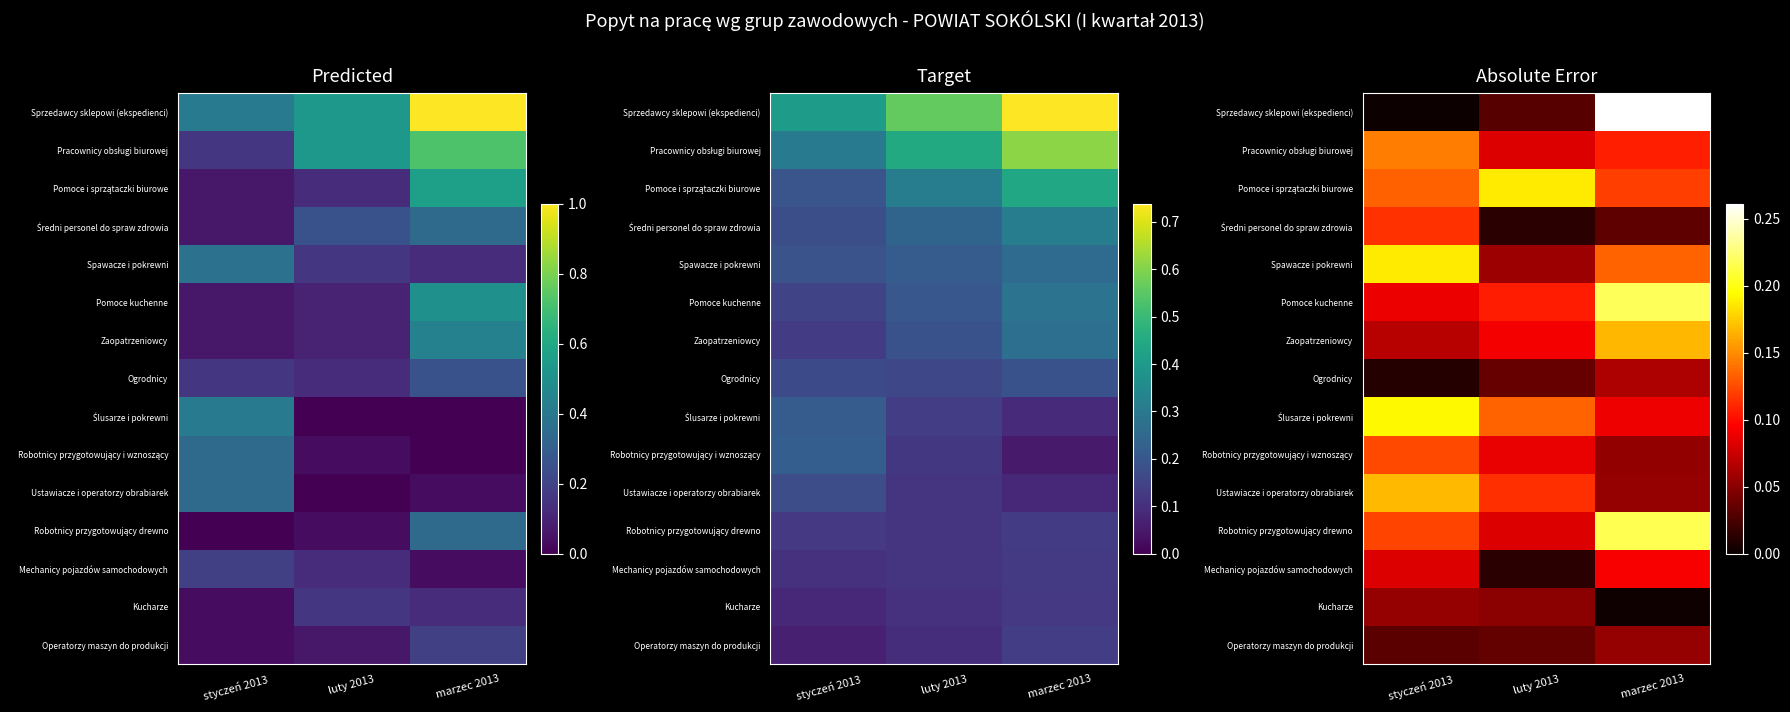

How many distinct data groups are displayed?

15